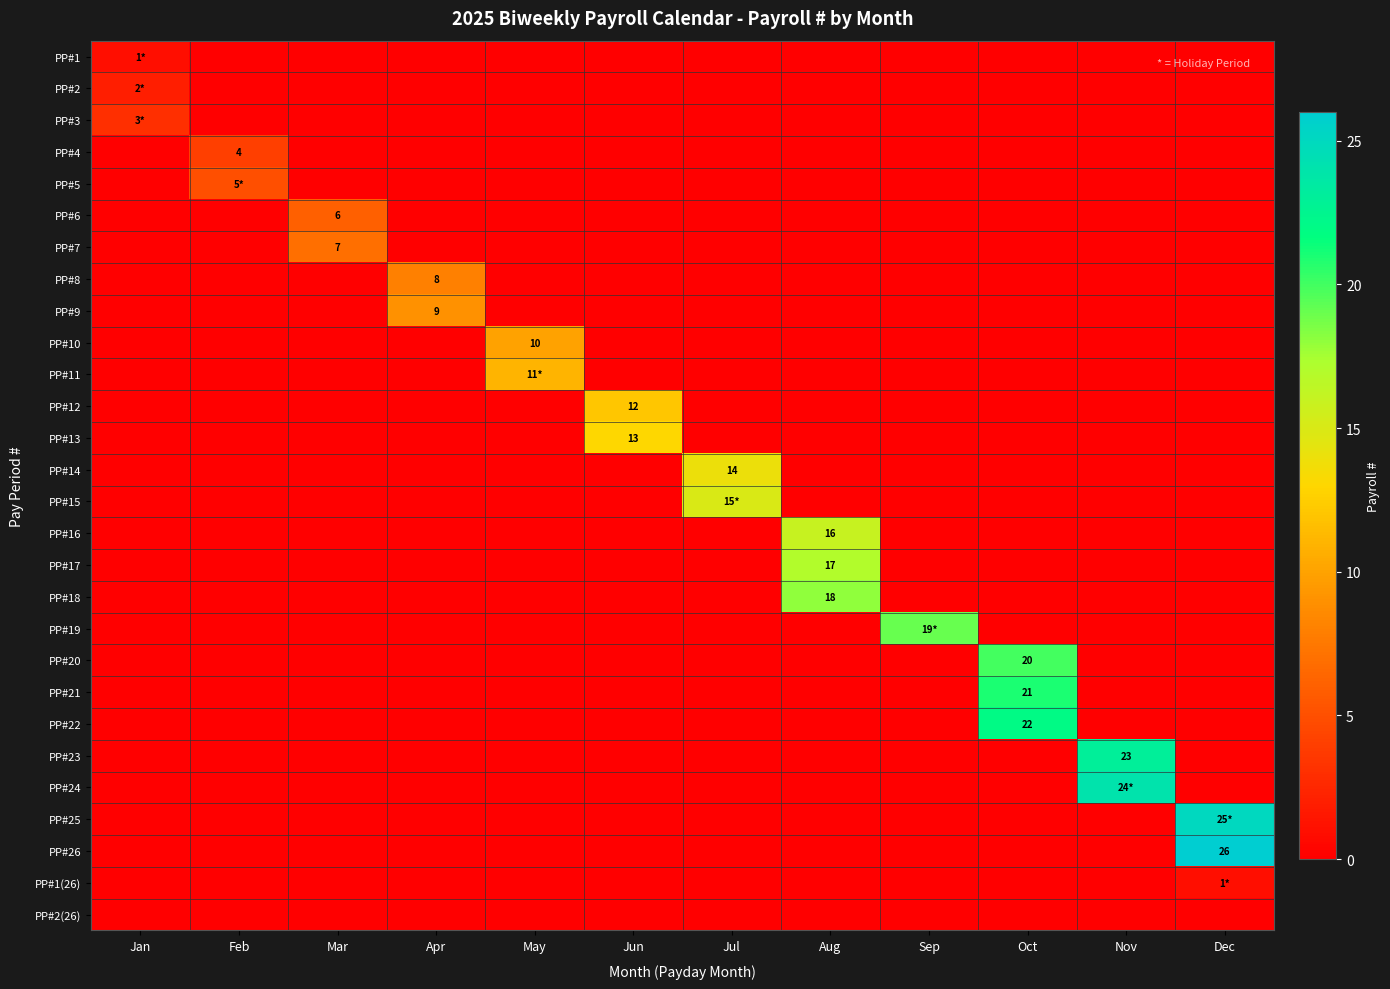

What is the total value across all series at Apr?

17